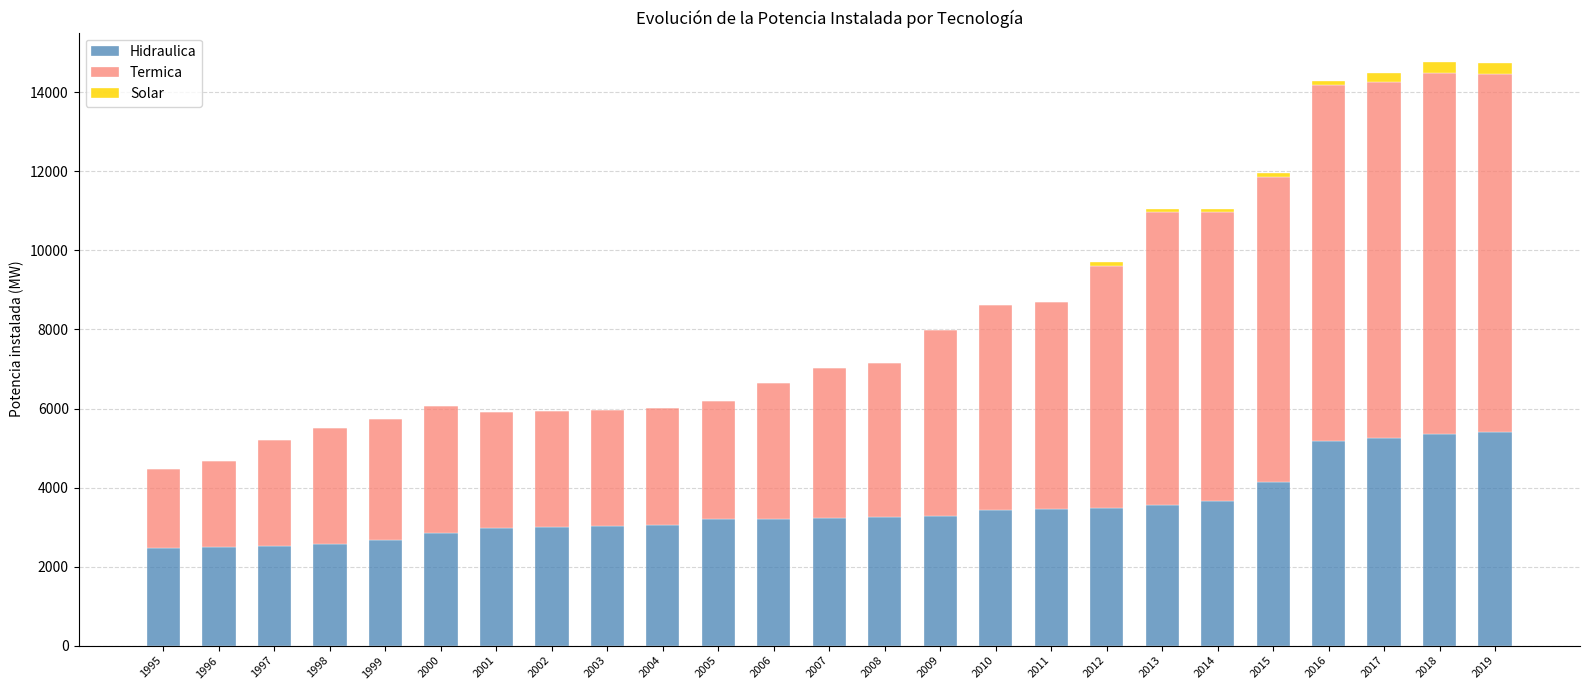

The Hidraulica series shows 8505.2 at 2016. True or false?

False